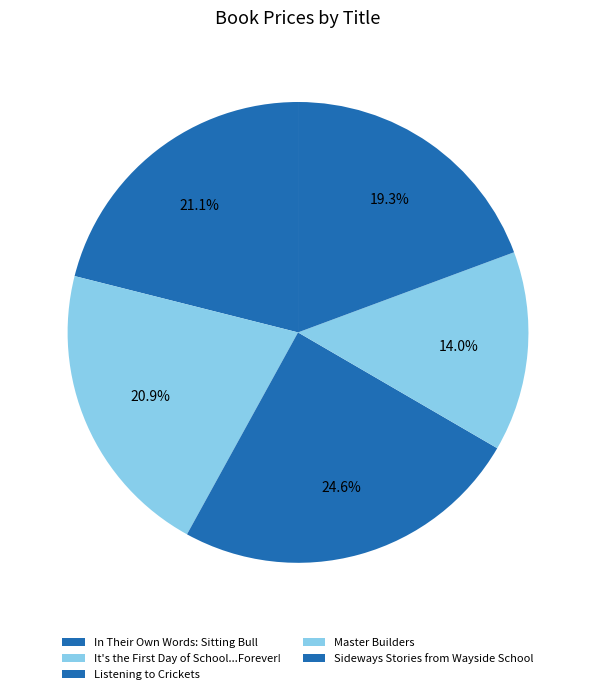

Is there any slice that represents more than half of the pie?

No